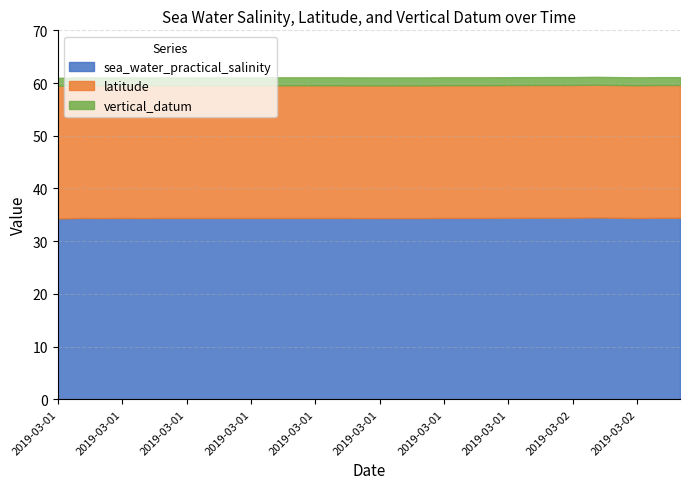

What is the difference between the highest and lowest values at 2019-03-01T21?

32.9